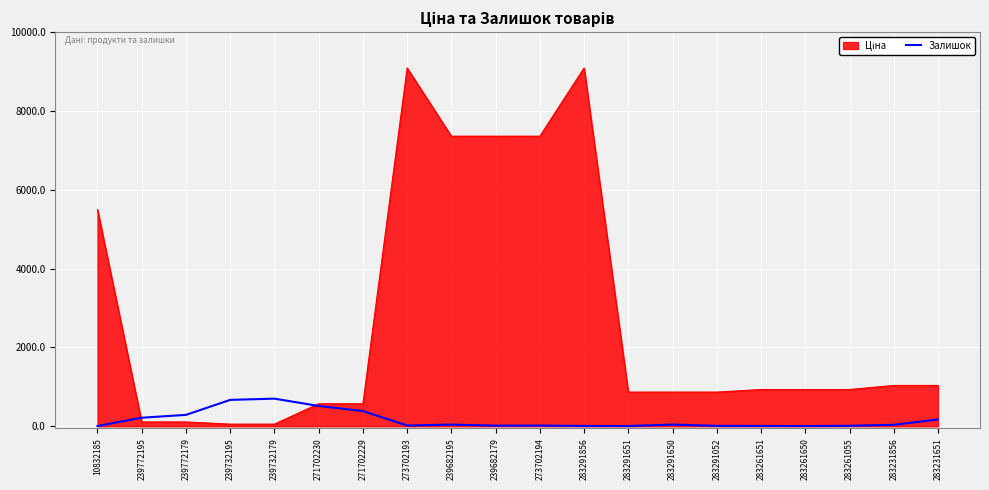

What is the maximum value for Залишок?

702.0